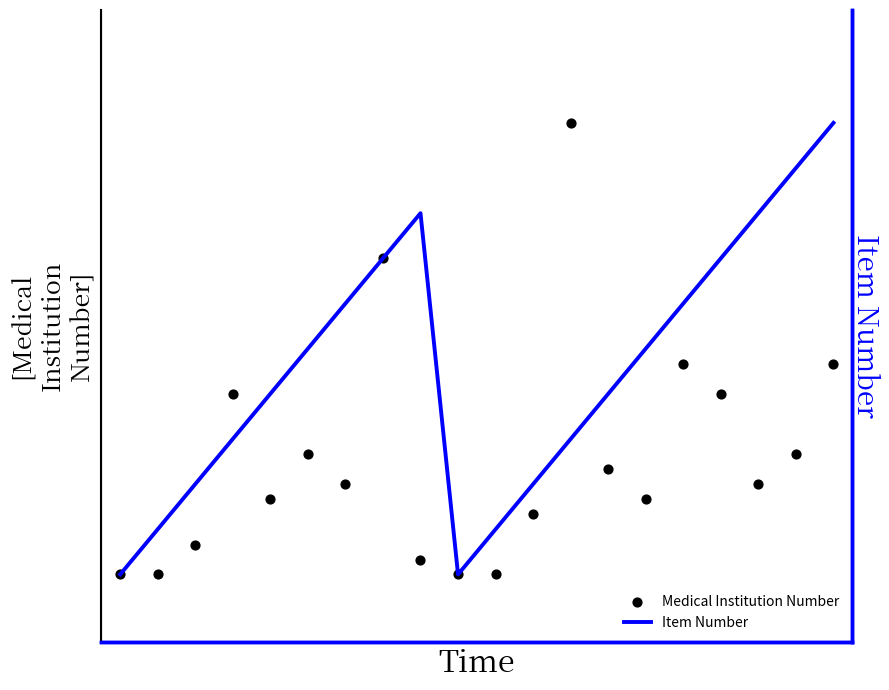

Which series has the largest Y range (max minus min)?

Medical Institution Number